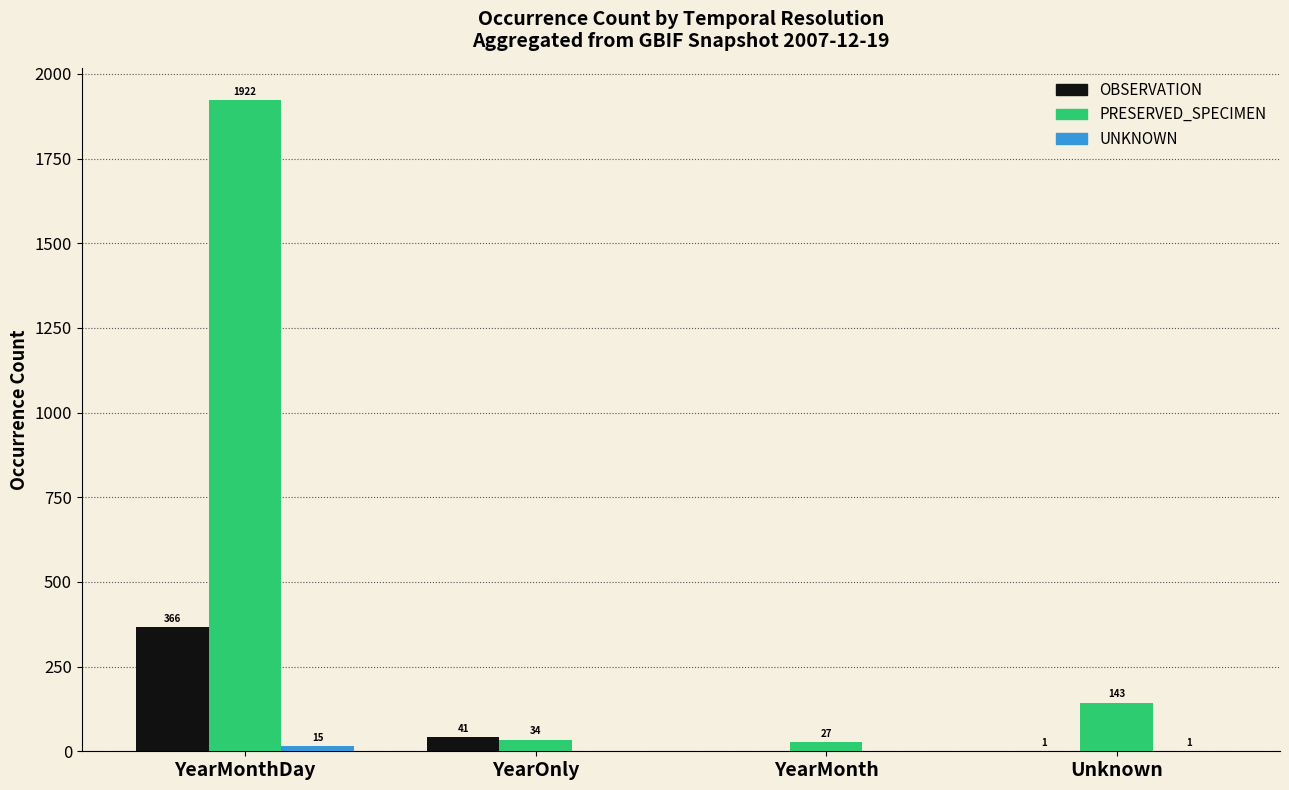

What is the sum of the OBSERVATION values at YearOnly and YearMonthDay?

407